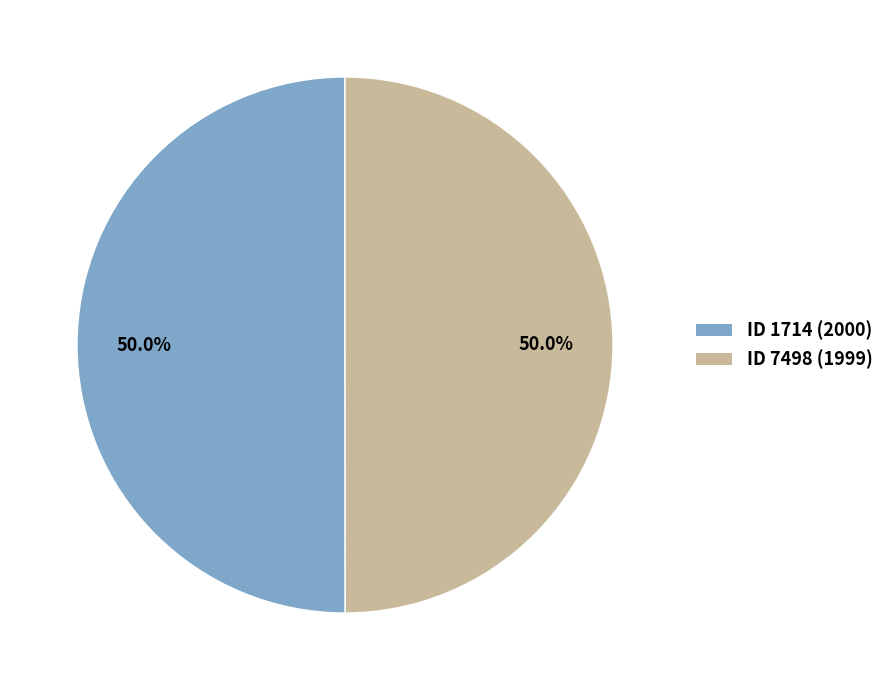

How many slices are in this pie chart?

2